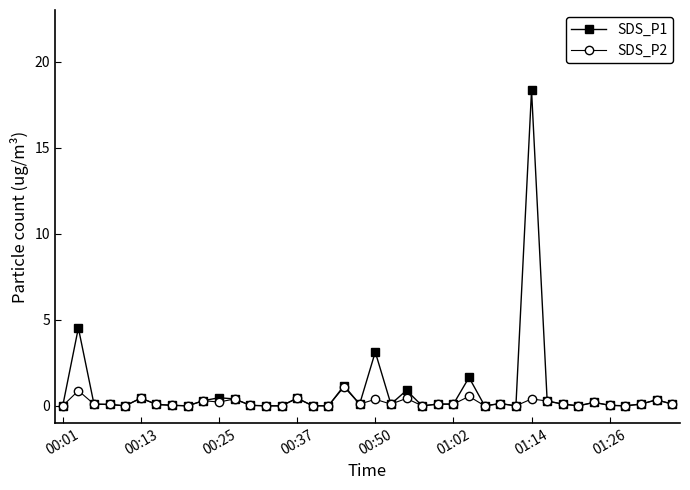

True or false: SDS_P2 has more than 1 points higher than both neighbors.

True